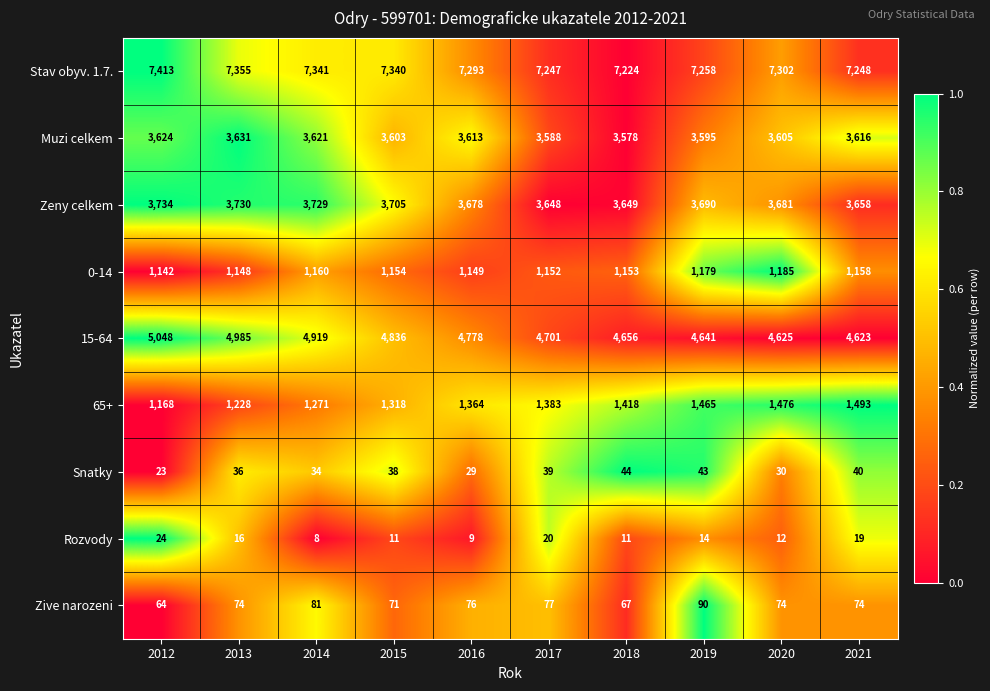

Where does the Stav obyv. 1.7. series first go above 7302?

2012